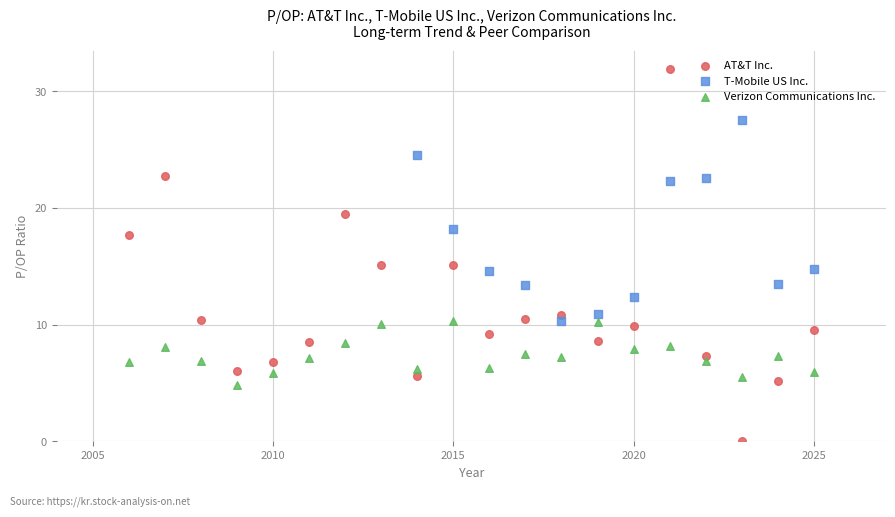

Which series has the largest Y range (max minus min)?

AT&T Inc.